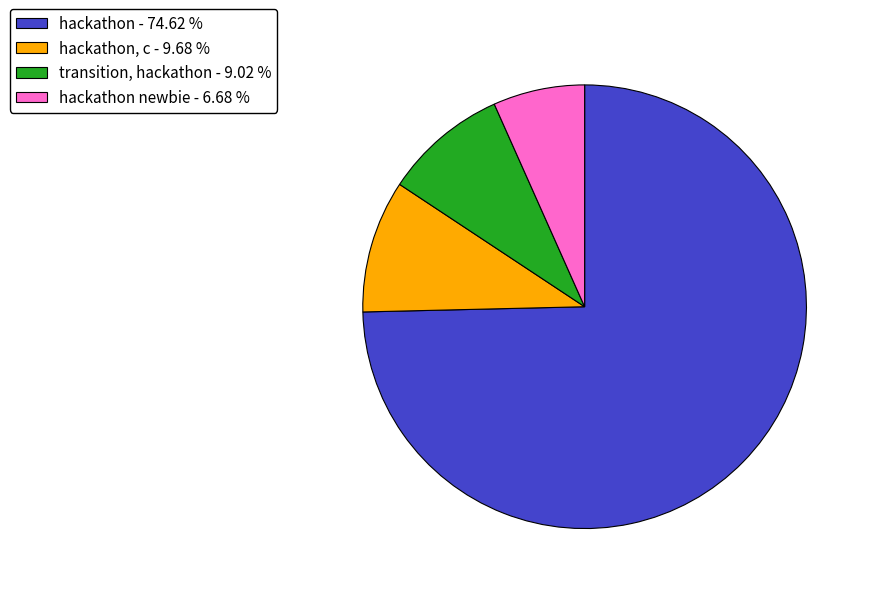

What is the smallest slice in the pie chart?

hackathon newbie - 6.68 %